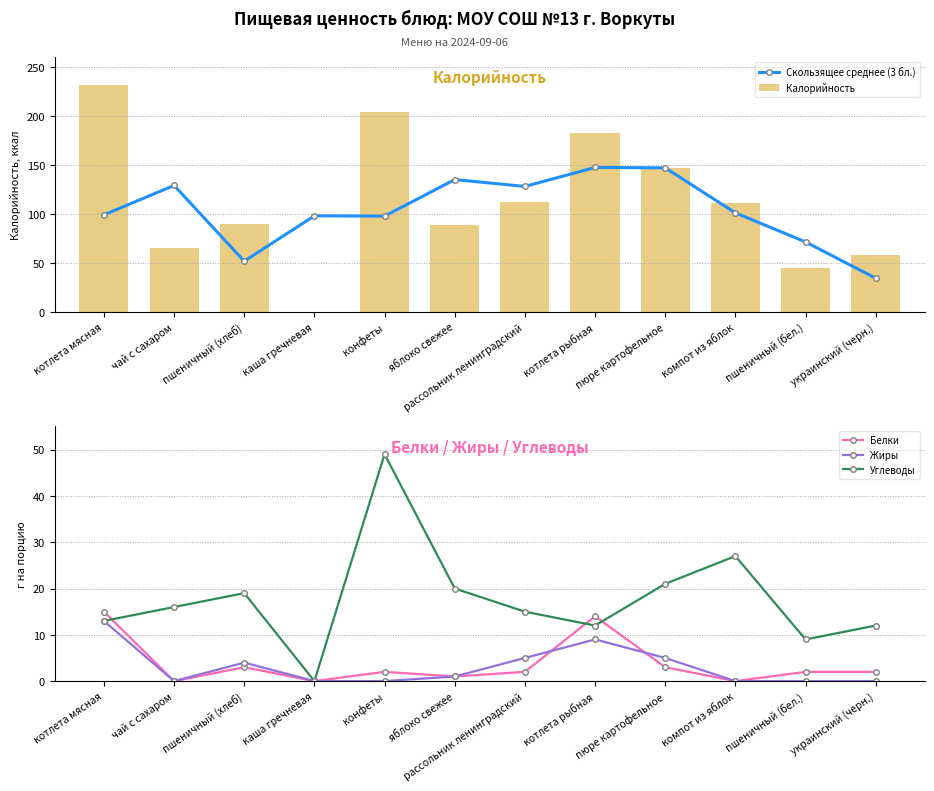

How many values in Углеводы are above zero?

11